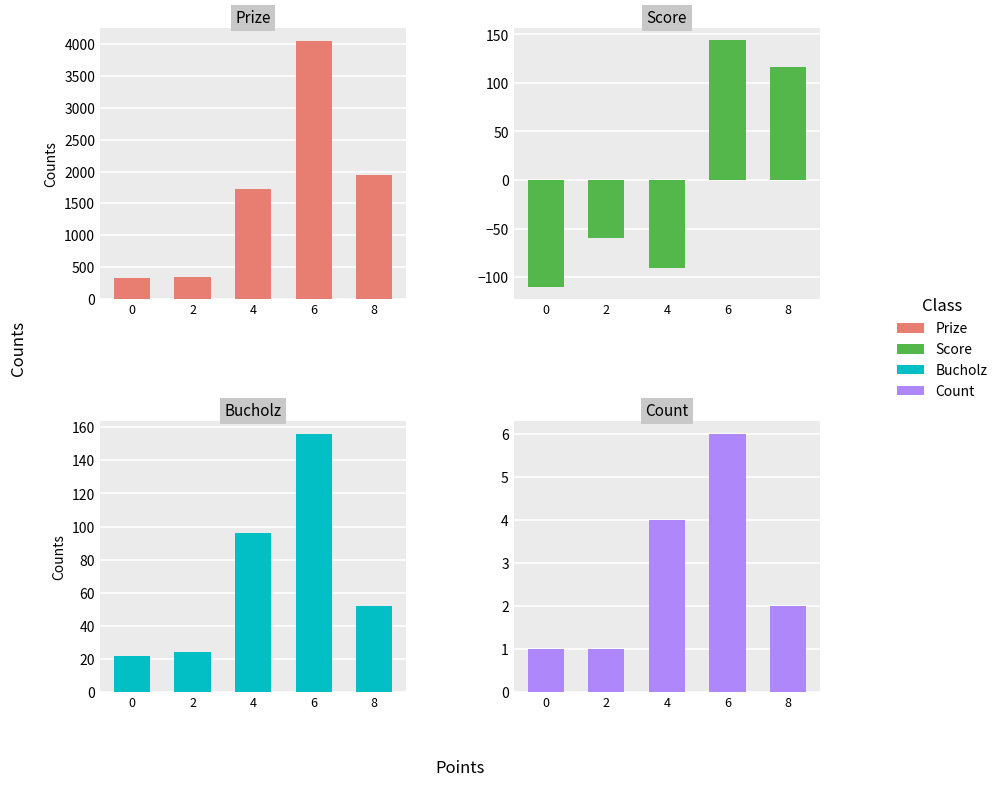

Reading left to right, transcribe all the data shown in this chart.

Prize: 0=325	2=350	4=1725	6=4050	8=1950
Score: 0=-110	2=-60	4=-91	6=144	8=117
Bucholz: 0=22	2=24	4=96	6=156	8=52
Count: 0=1	2=1	4=4	6=6	8=2